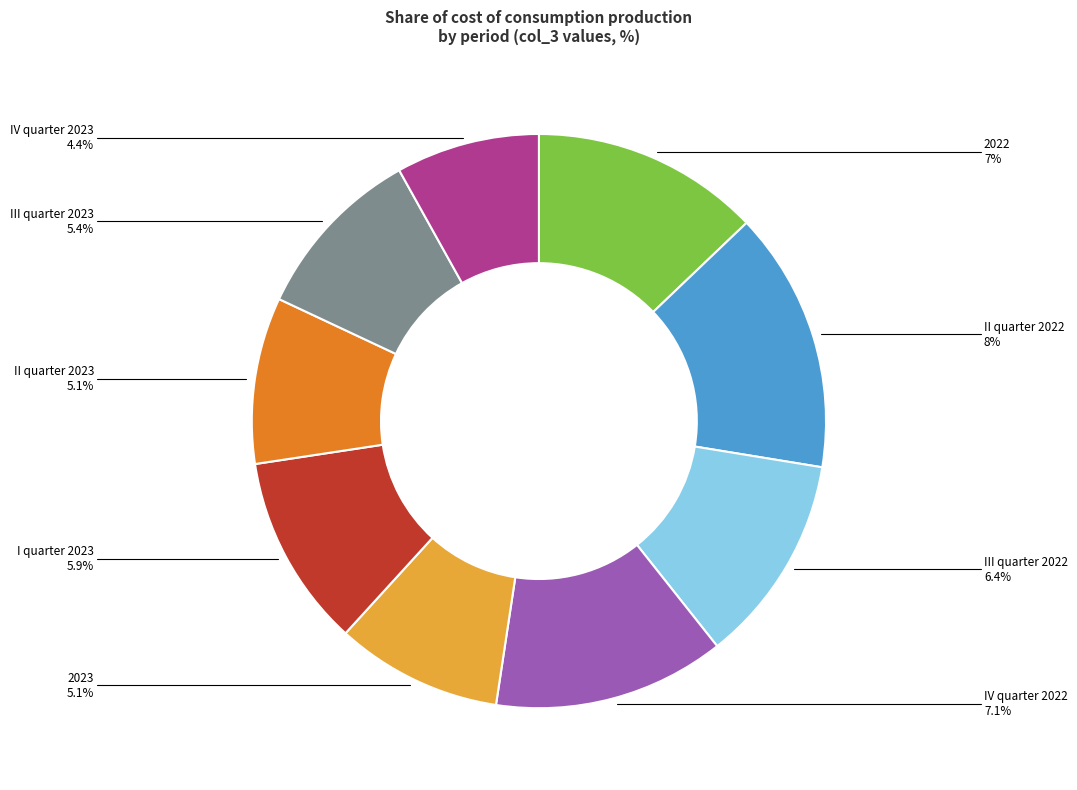

Is it true that 2022 is 1% of the pie?

False